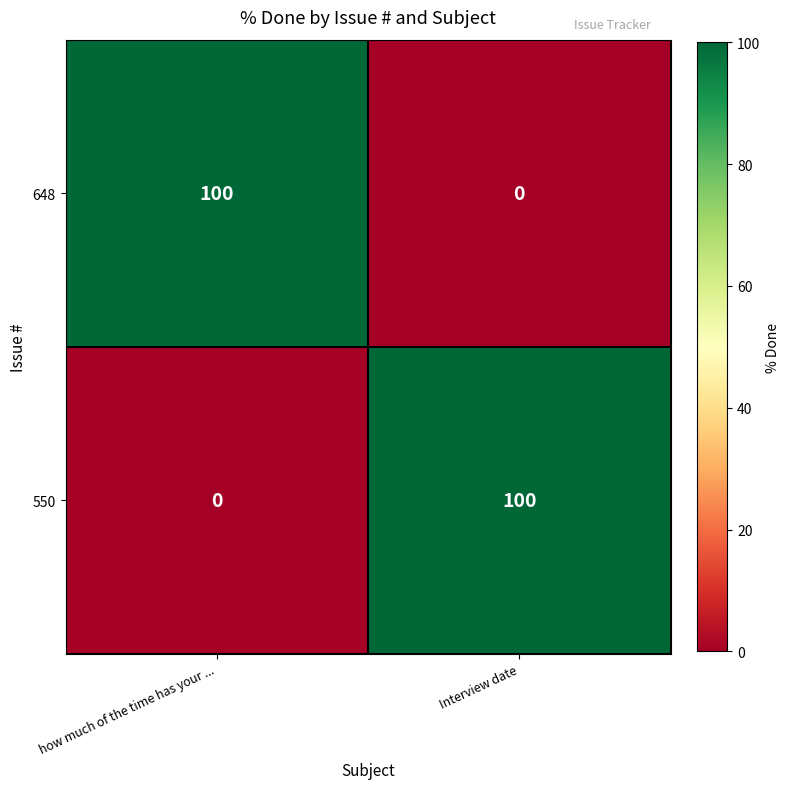

Reading left to right, transcribe all the data shown in this chart.

648: how much of the time has your ...=100	Interview date=0
550: how much of the time has your ...=0	Interview date=100